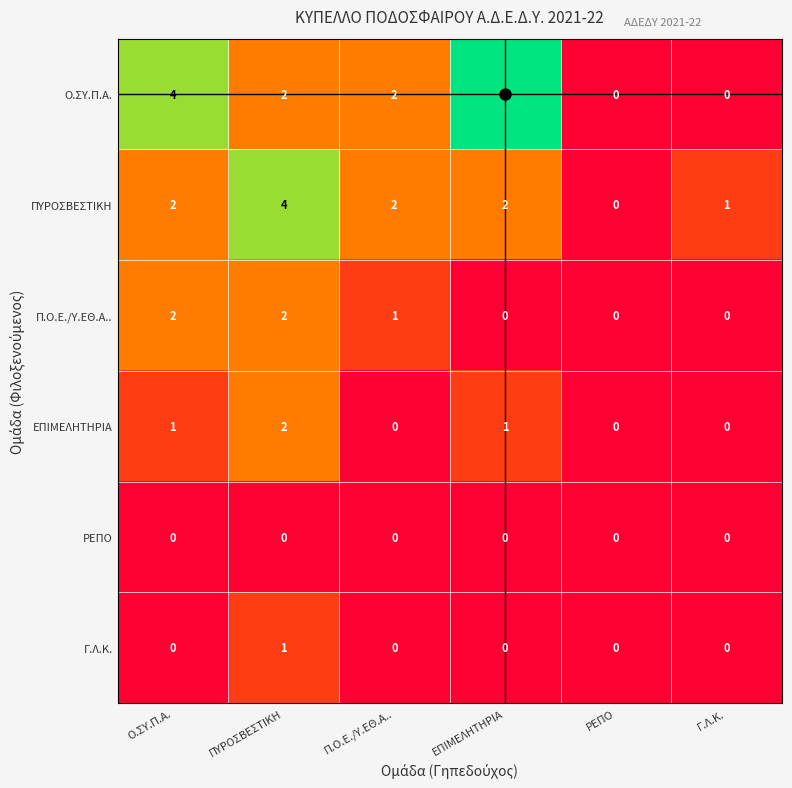

What is the difference between the highest and lowest values at ΕΠΙΜΕΛΗΤΗΡΙΑ?

5